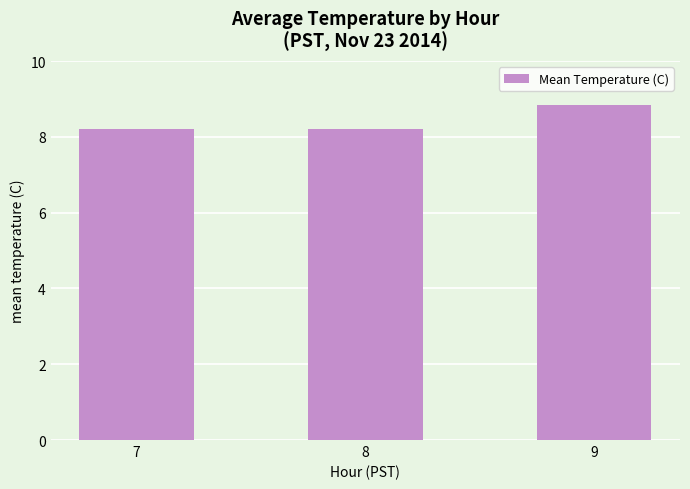

How many bars are there in total?

3